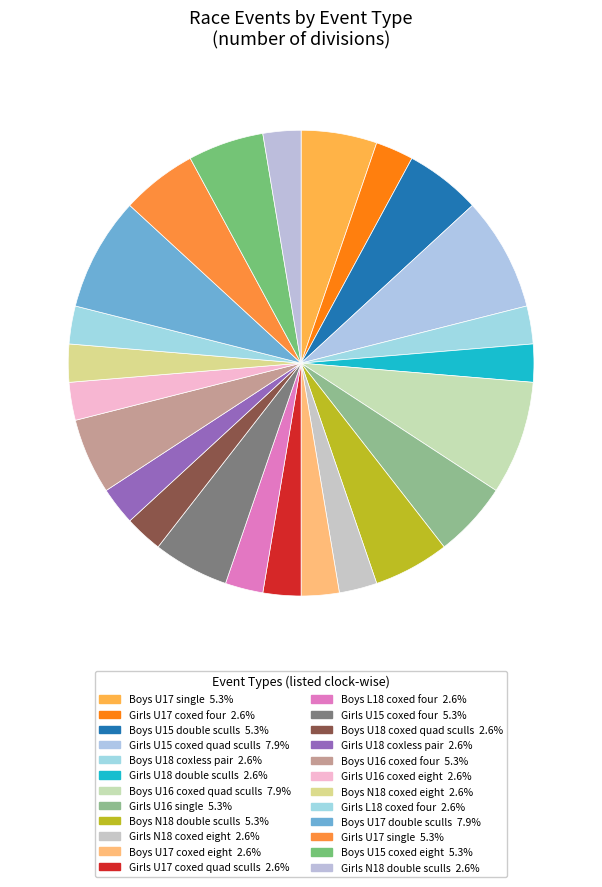

How many slices are in this pie chart?

24